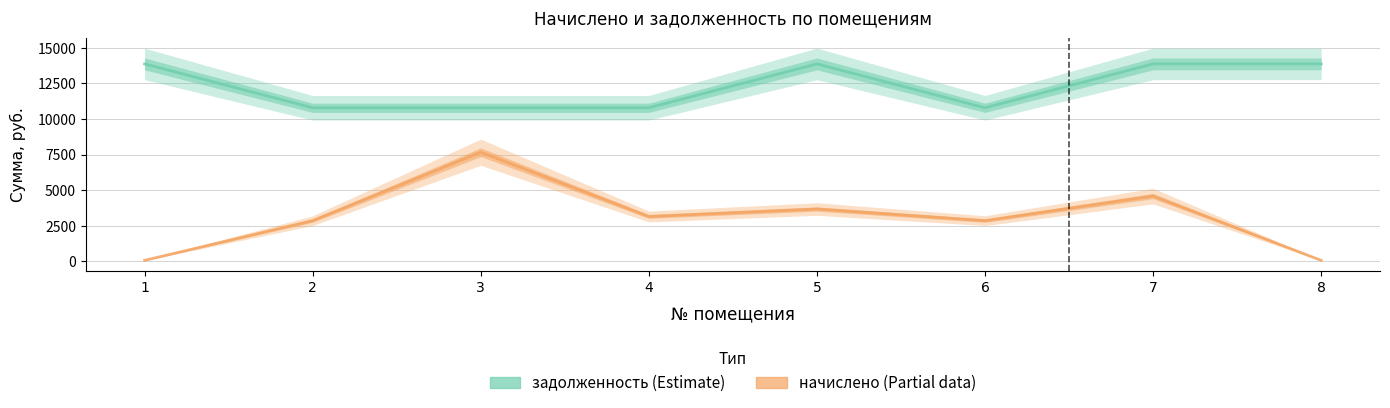

What is the sum of the задолженность values at 7 and 1?

27734.4